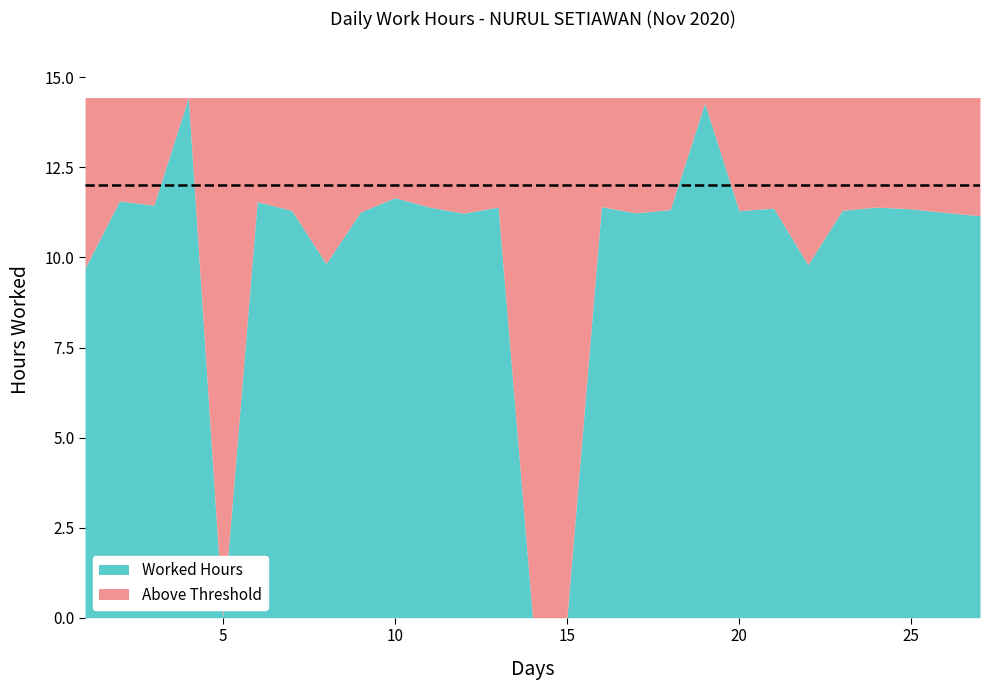

What is the value of the 19th point from the left?

14.3